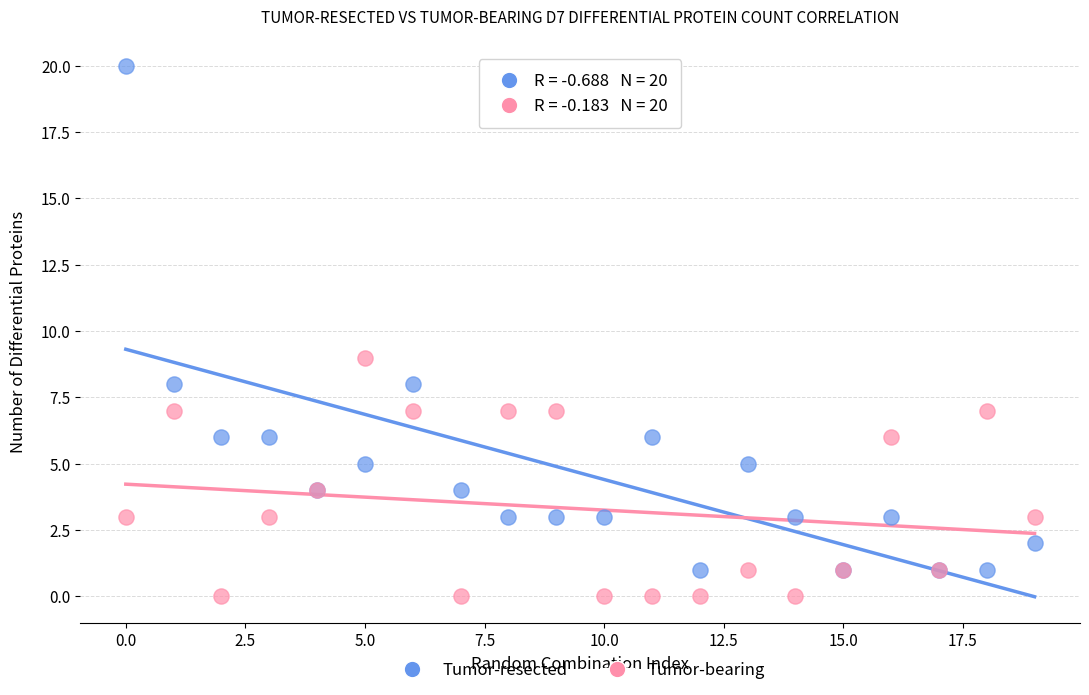

Across all series, what Y value is closest to 10?

9